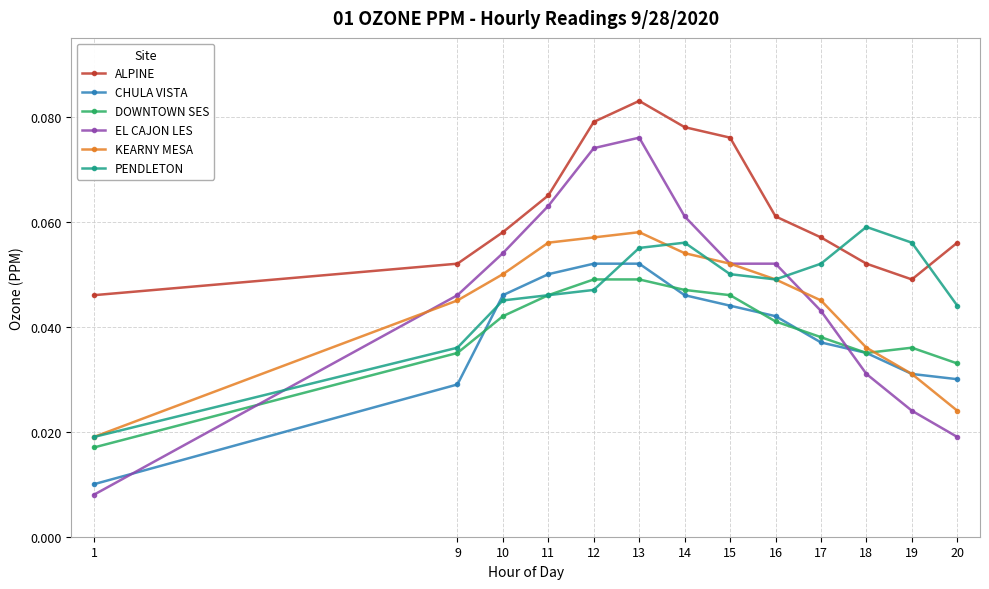

At how many categories does at least one series exceed 0?

13